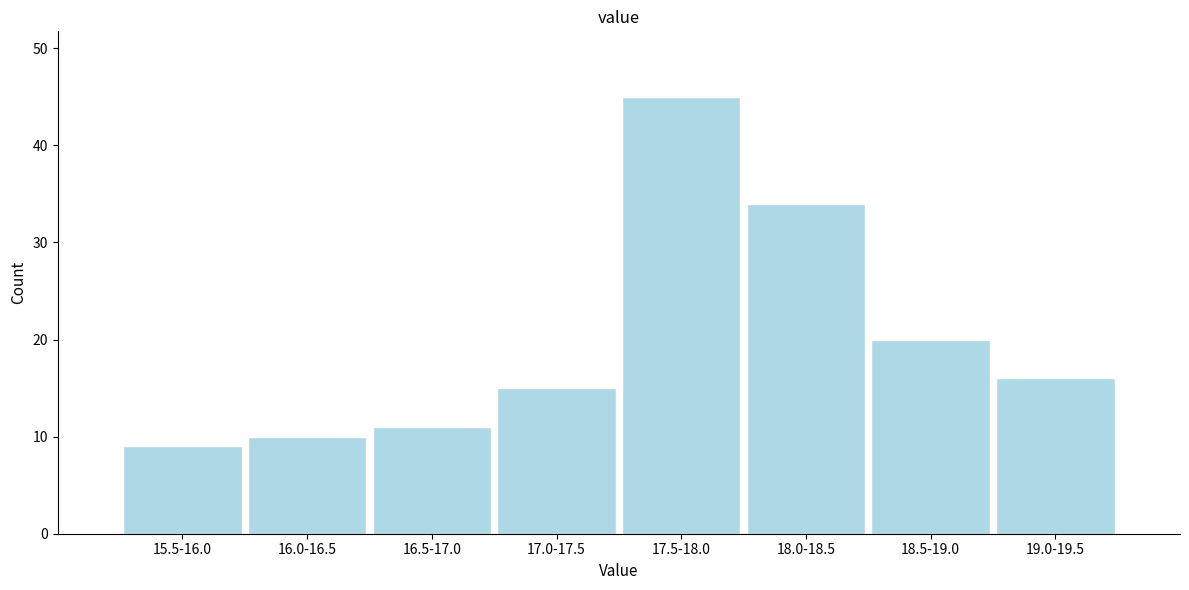

Reading right to left, extract all data points from this chart.

19.0-19.5=16	18.5-19.0=20	18.0-18.5=34	17.5-18.0=45	17.0-17.5=15	16.5-17.0=11	16.0-16.5=10	15.5-16.0=9